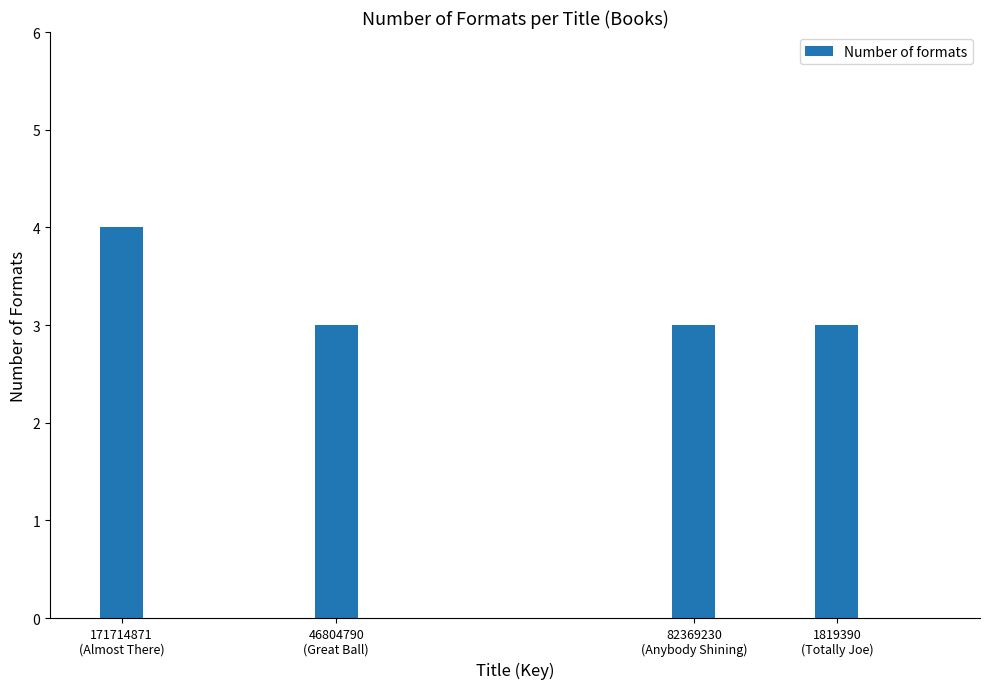

What is the smallest value displayed?

3